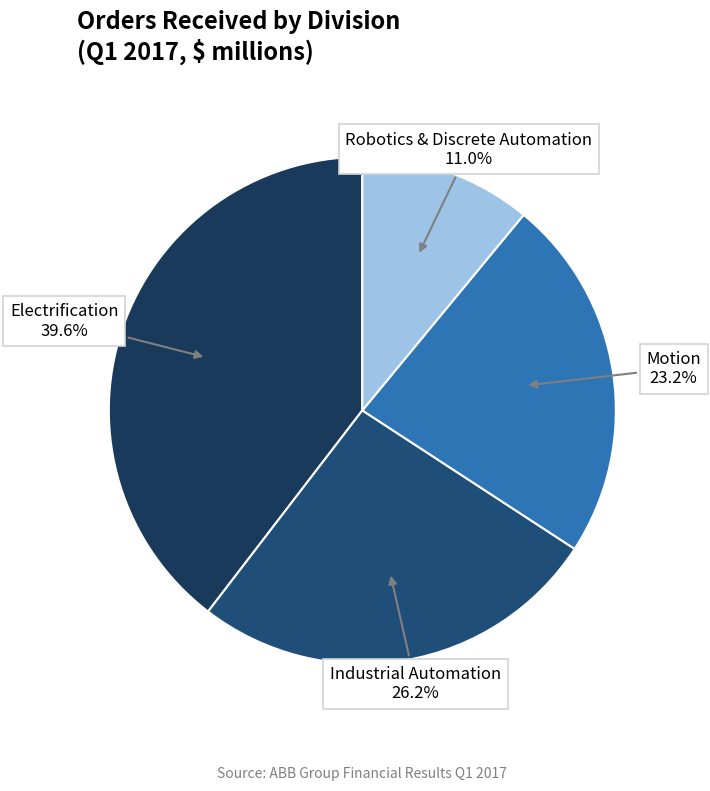

Count the number of slices in the pie.

4